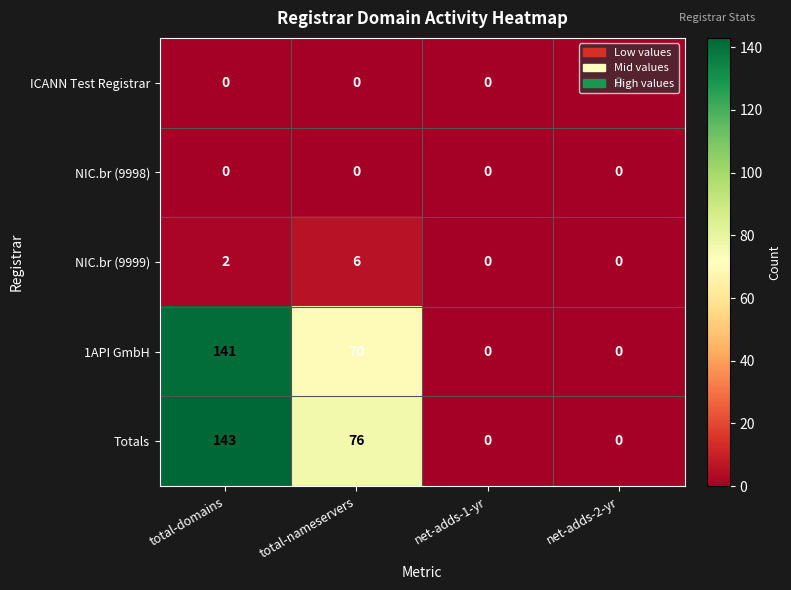

At which label does Totals reach its peak?

total-domains